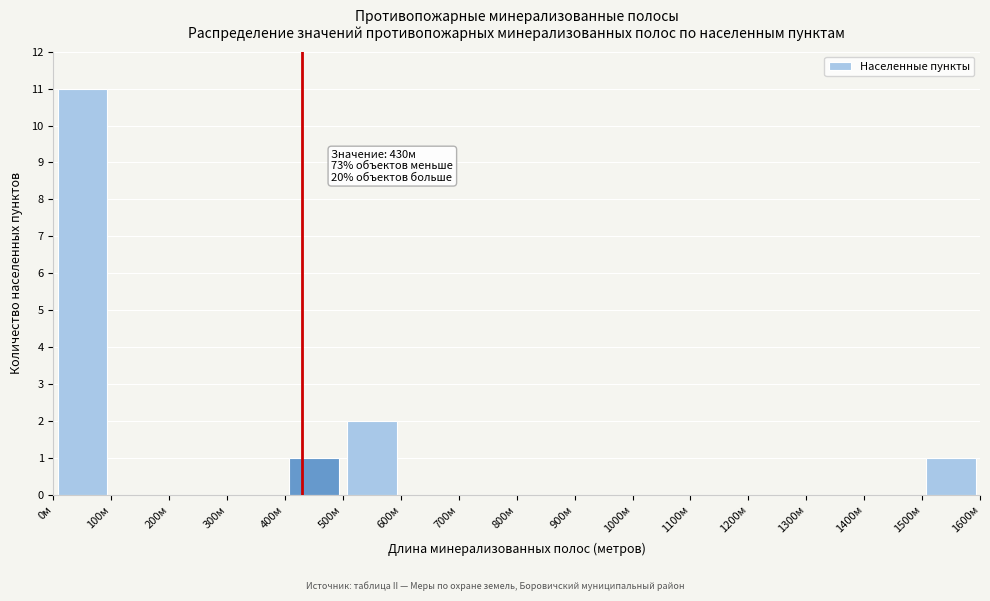

Which range on the x-axis has the tallest bar?

0 to 100